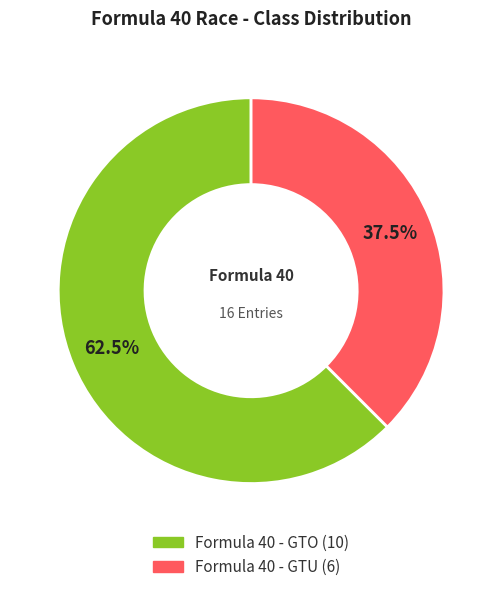

How many segments does this pie chart have?

2